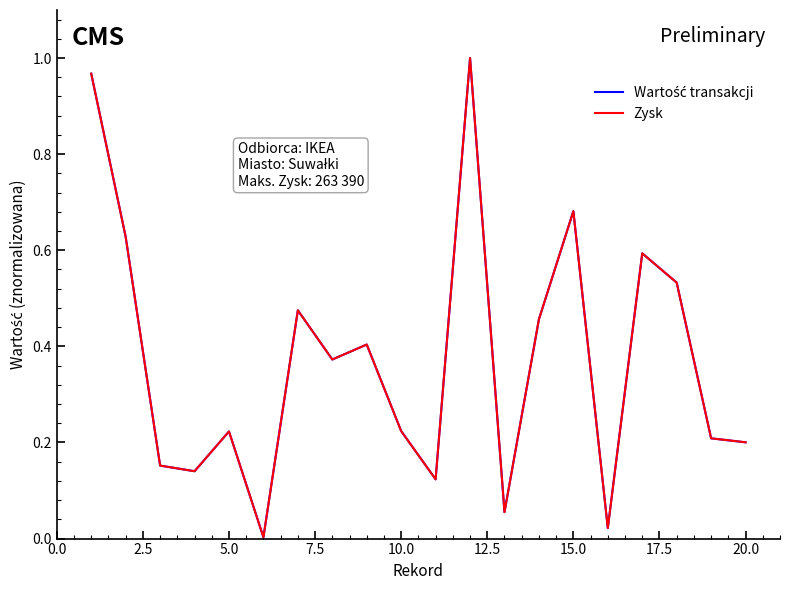

What is the average value of the Zysk series?

0.4